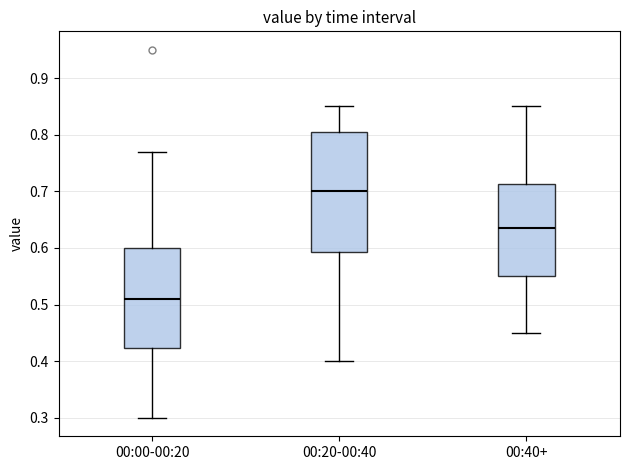

Where does the upper whisker of the box for 00:40+ end on the y-axis? The values are not printed on the chart, so give them approximately, as read against the axis.

0.85